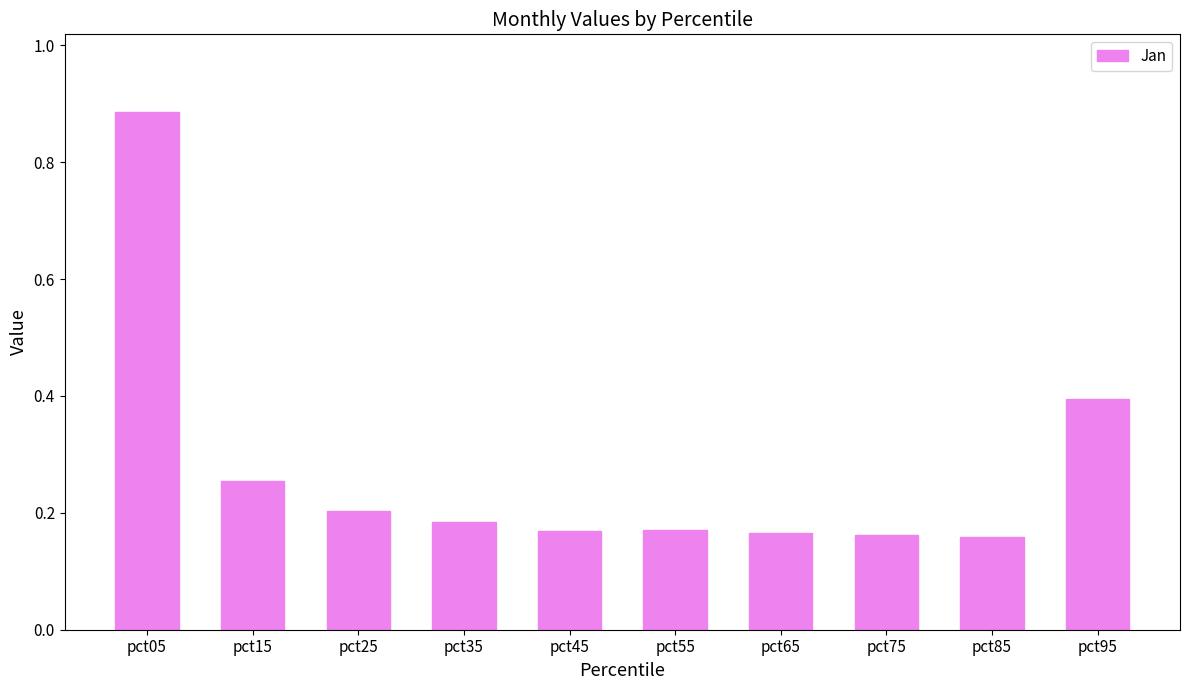

What is the difference between the maximum and minimum values?

0.7